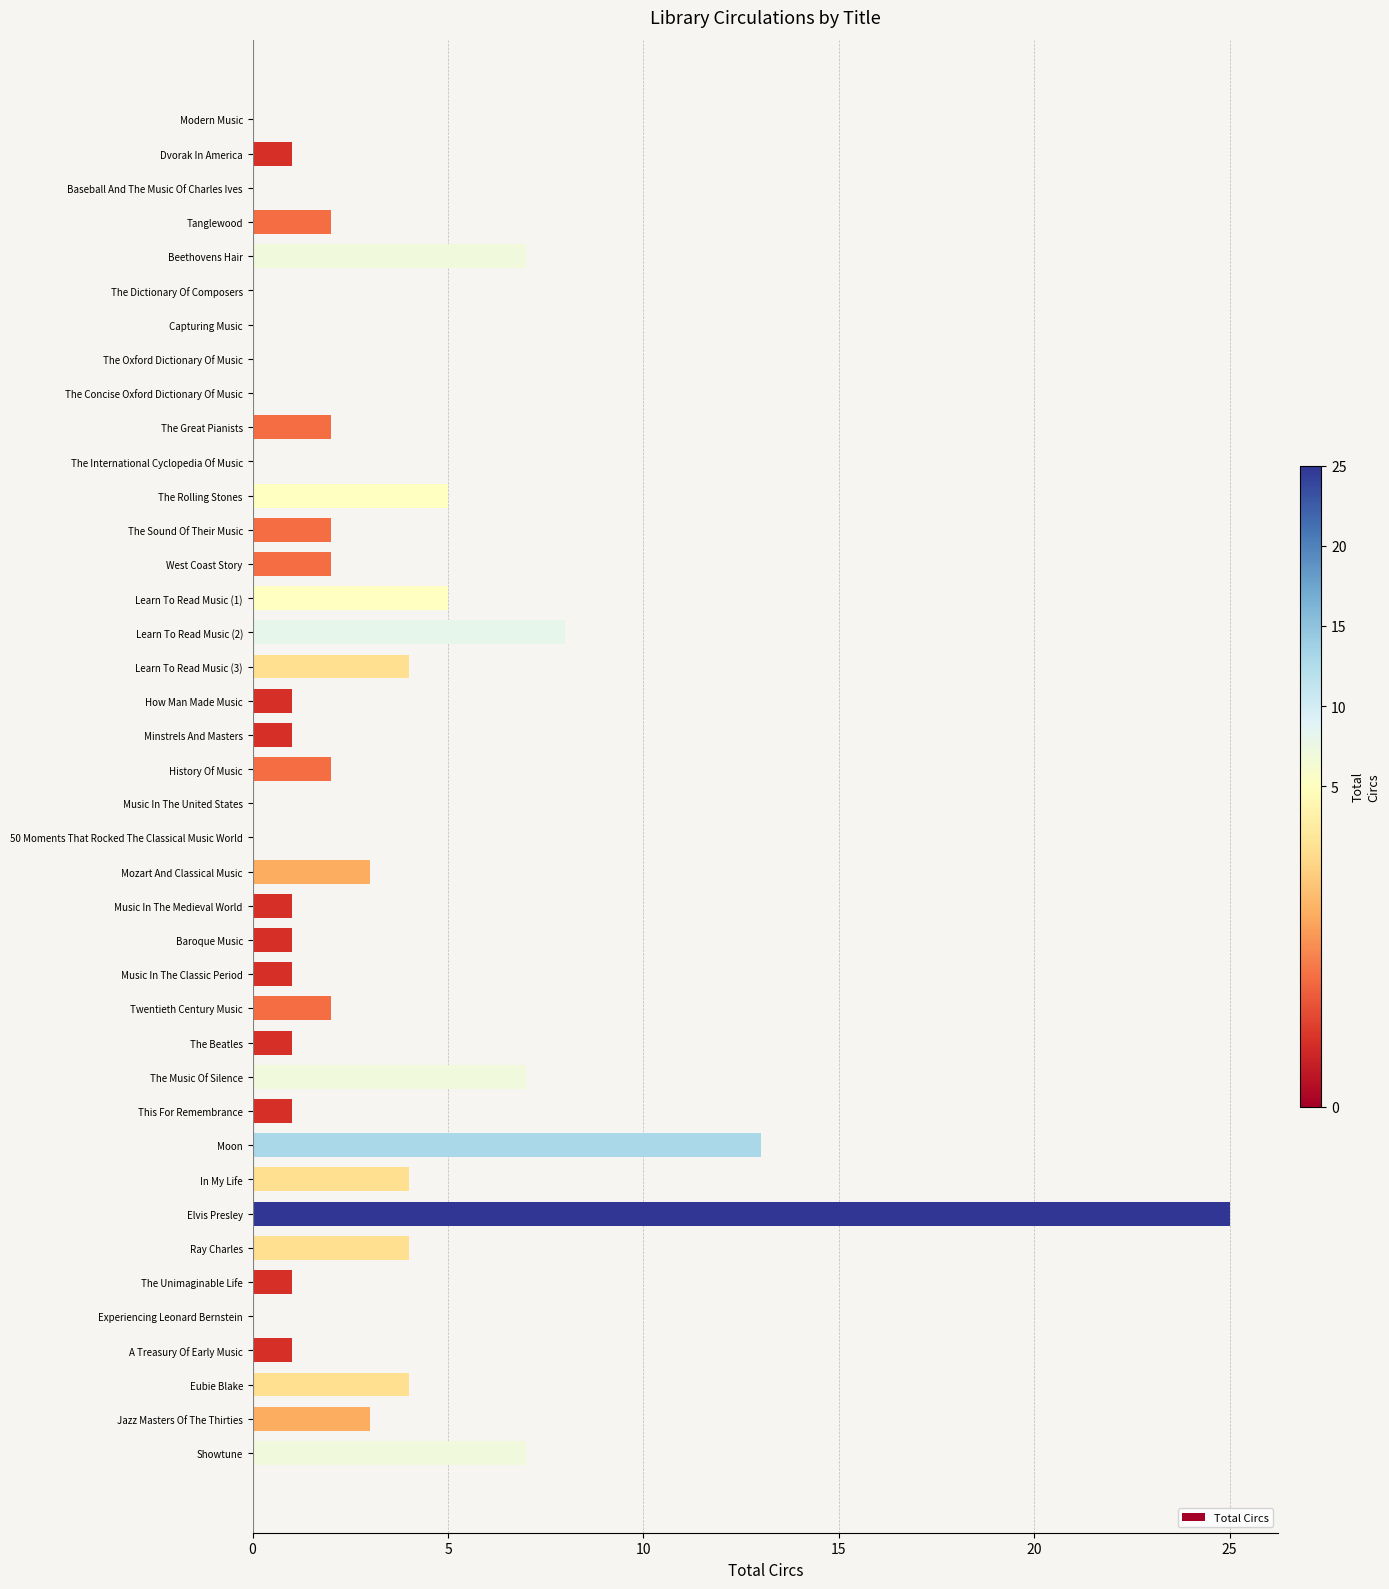

What is the sum of all values?

121